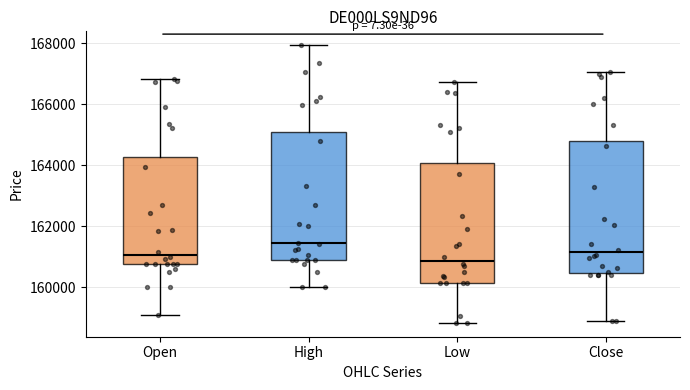

Where is the upper edge of the box for Close on the y-axis? The values are not printed on the chart, so give them approximately, as read against the axis.

164800